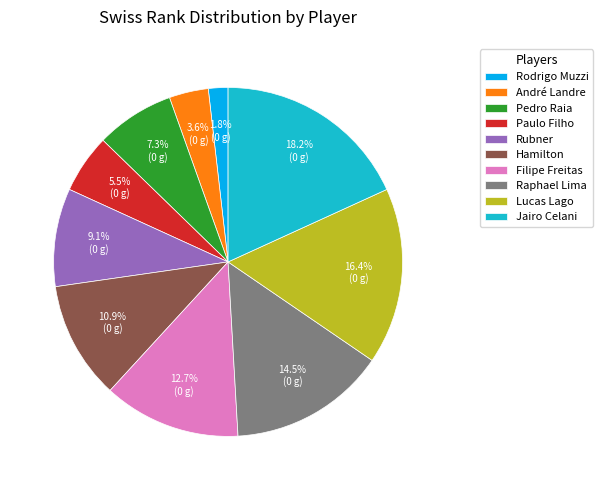

The Jairo Celani slice represents 13% of the pie. True or false?

False